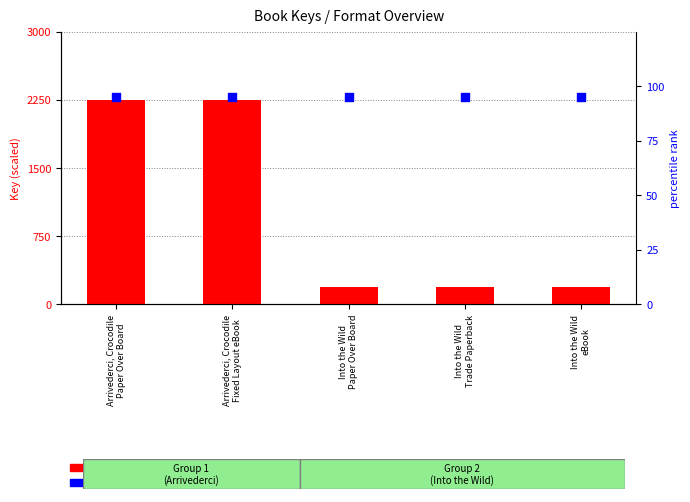

At which category is the sum across all series the highest?

Arrivederci, Crocodile
Paper Over Board